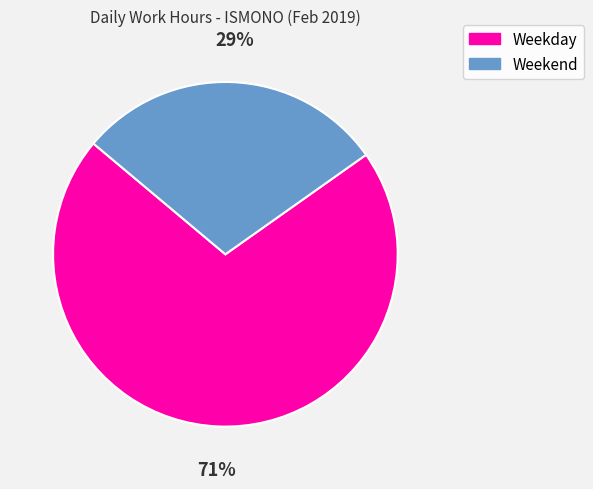

Does any single category account for the majority?

Yes